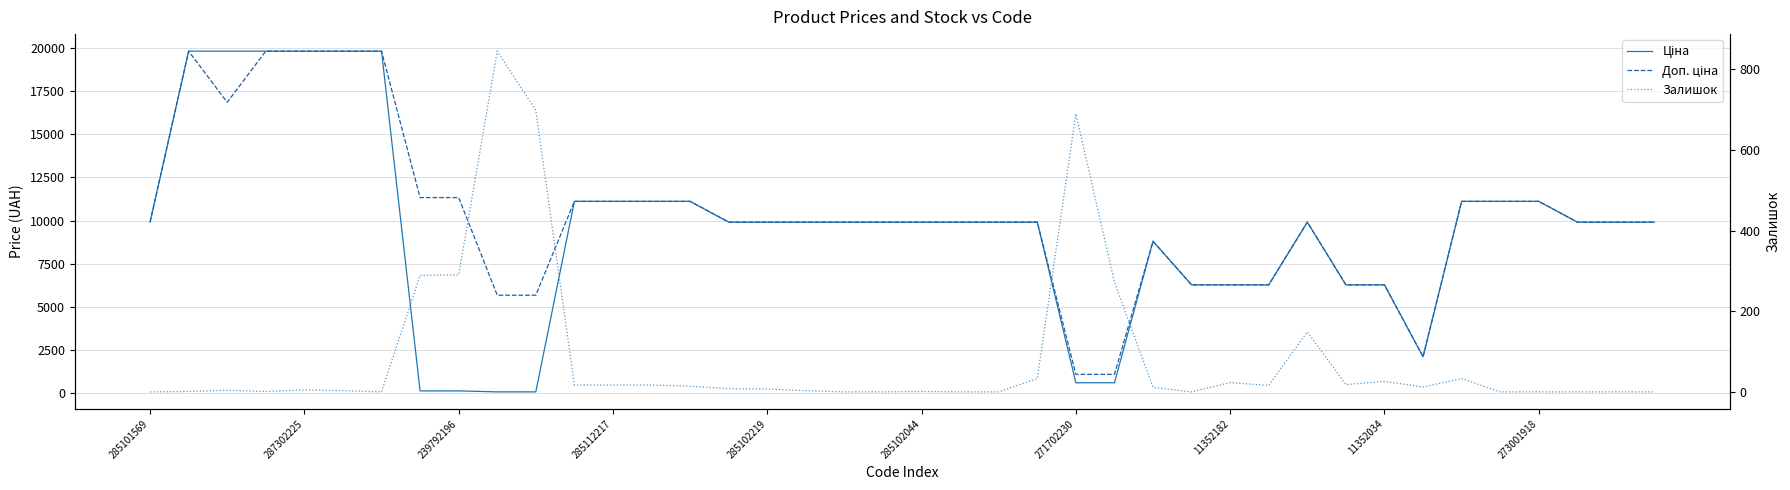

Count the number of data series in this chart.

3